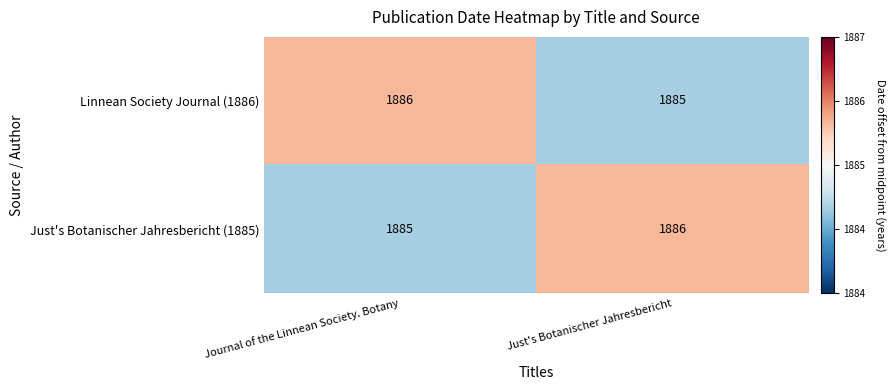

Read the Just's Botanischer Jahresbericht (1885) value at Journal of the Linnean Society. Botany.

1885